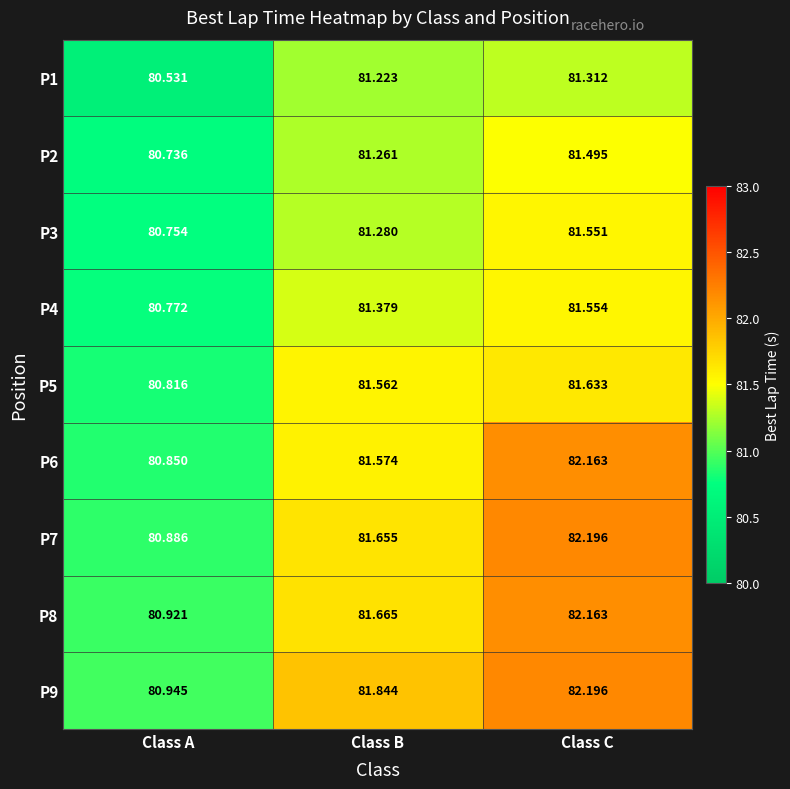

Which category has the highest value across all series?

Class C